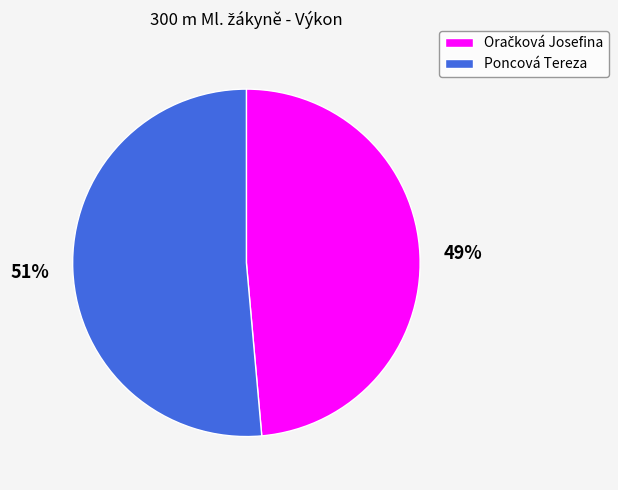

Which slice is the largest?

Poncová Tereza